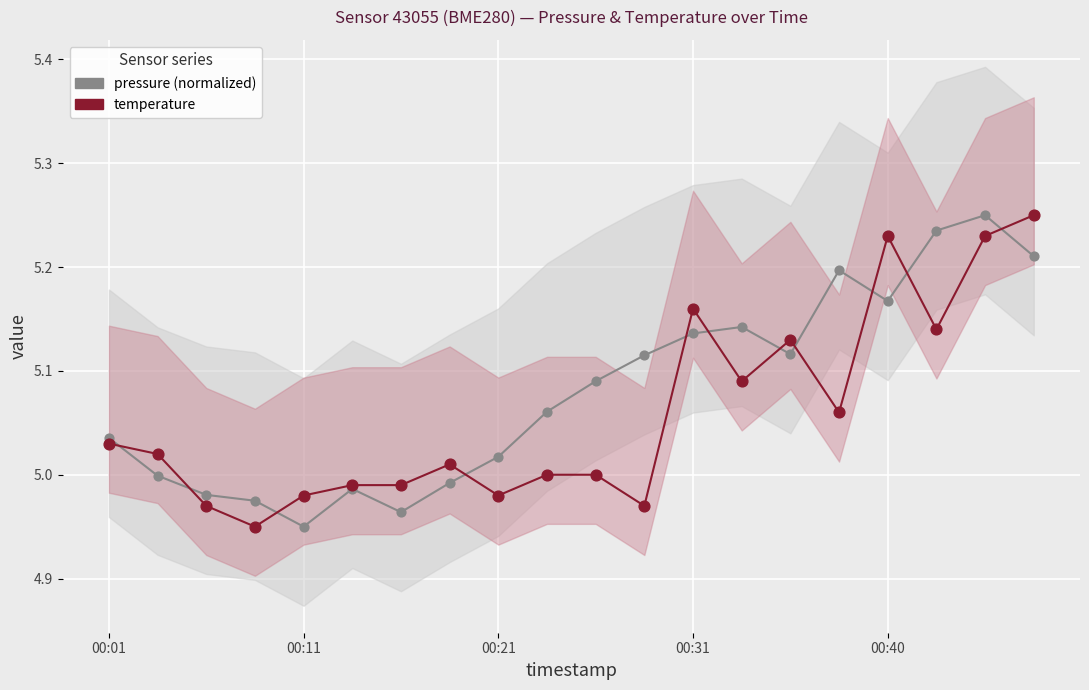

Which series has the largest Y range (max minus min)?

pressure (normalized)